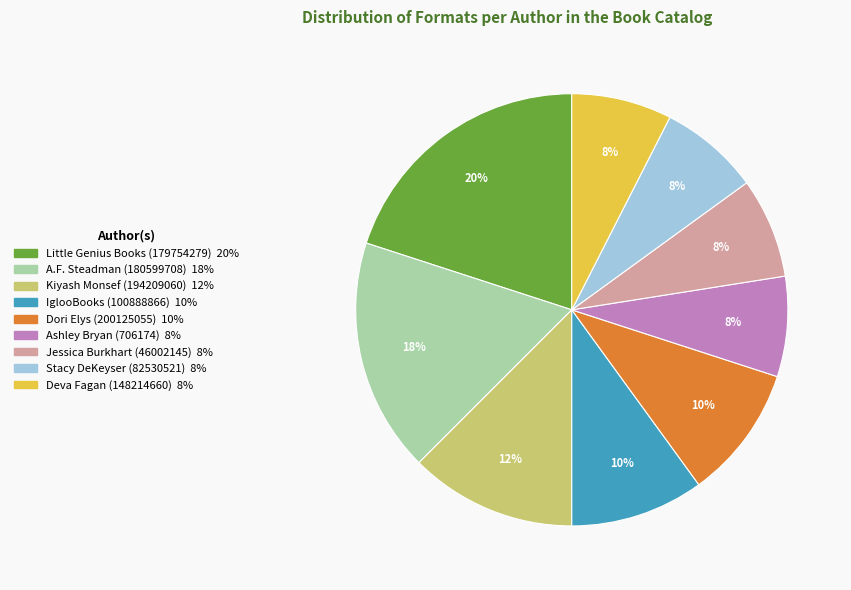

To the nearest percent, what is the average slice percentage?

11%